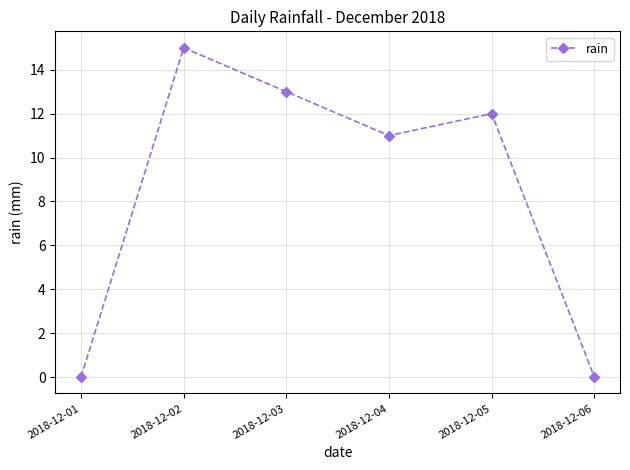

What is the ratio of the value at 2018-12-02 to the value at 2018-12-04?

1.4